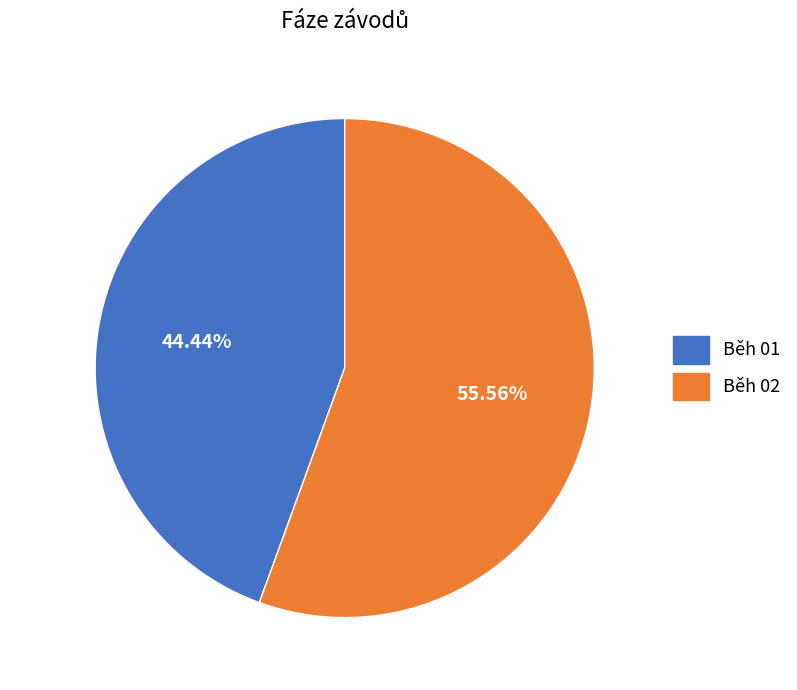

Which has a higher value, Běh 01 or Běh 02?

Běh 02